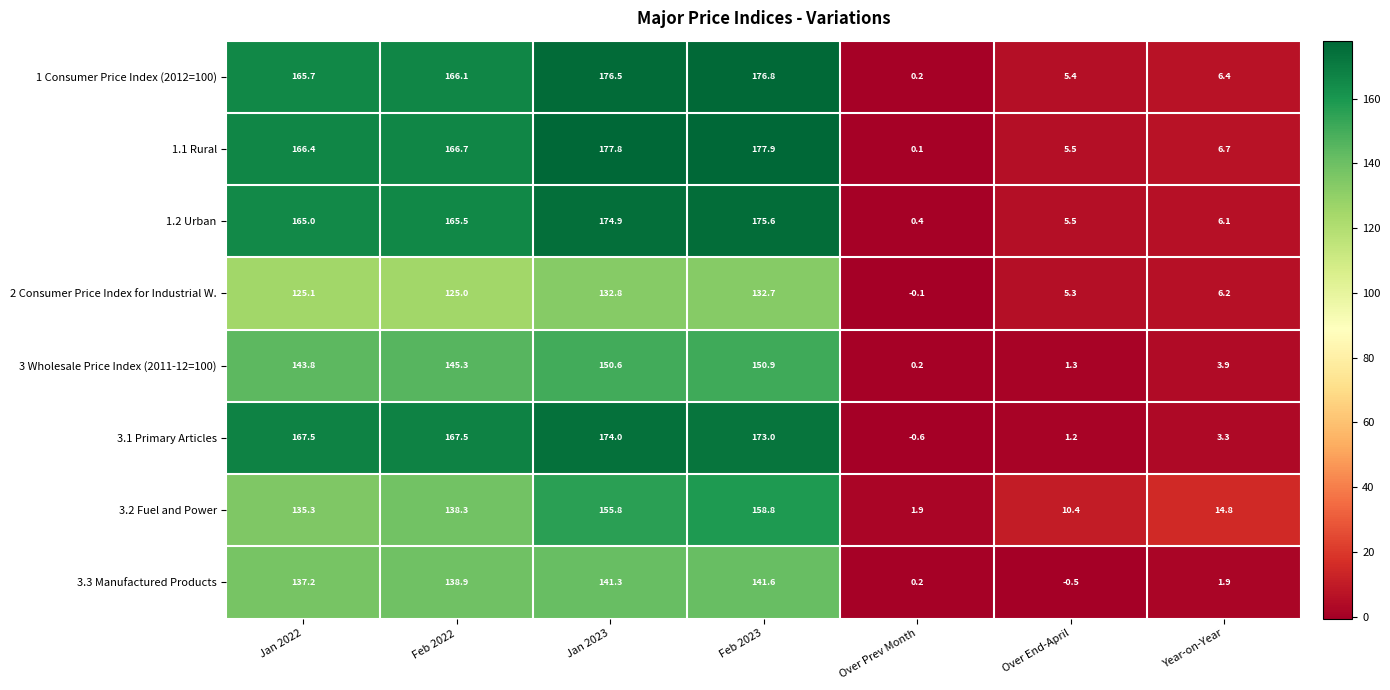

What is the total value across all series at Jan 2022?

1206.0